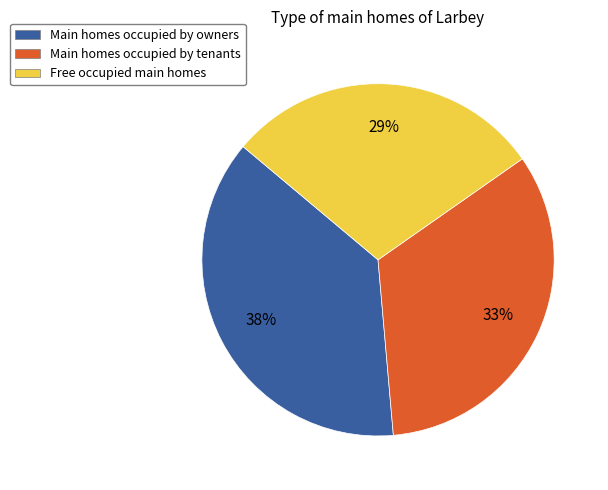

What percentage is the Main homes occupied by owners slice, to the nearest percent?

38%